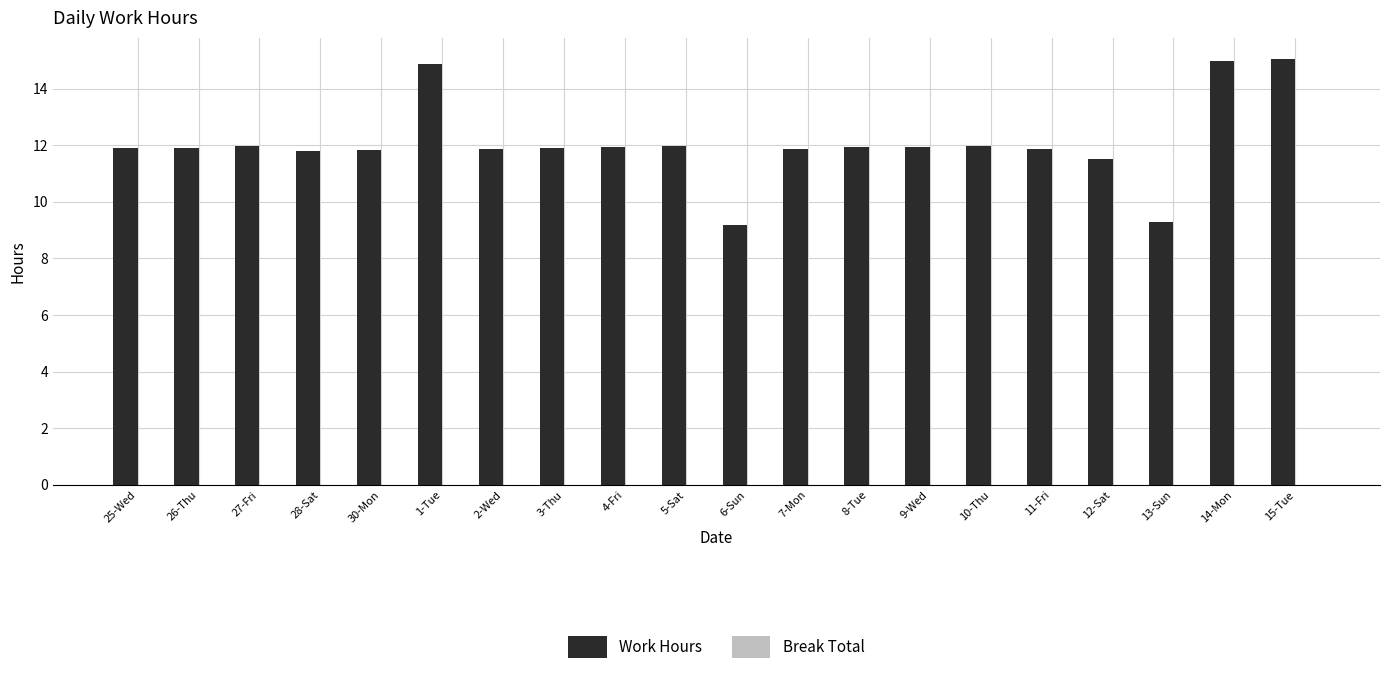

Is it true that the value at 9-Wed is 11.9?

True